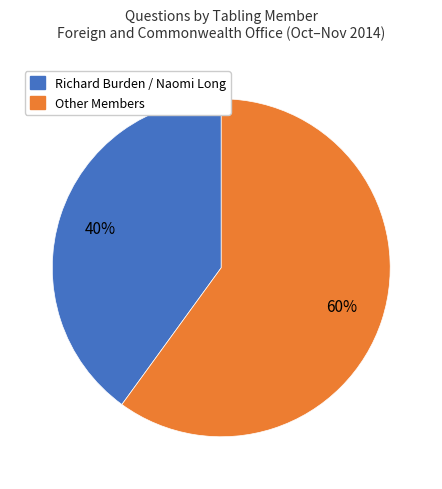

To the nearest percent, what is the difference between the largest and smallest slice percentages?

20%